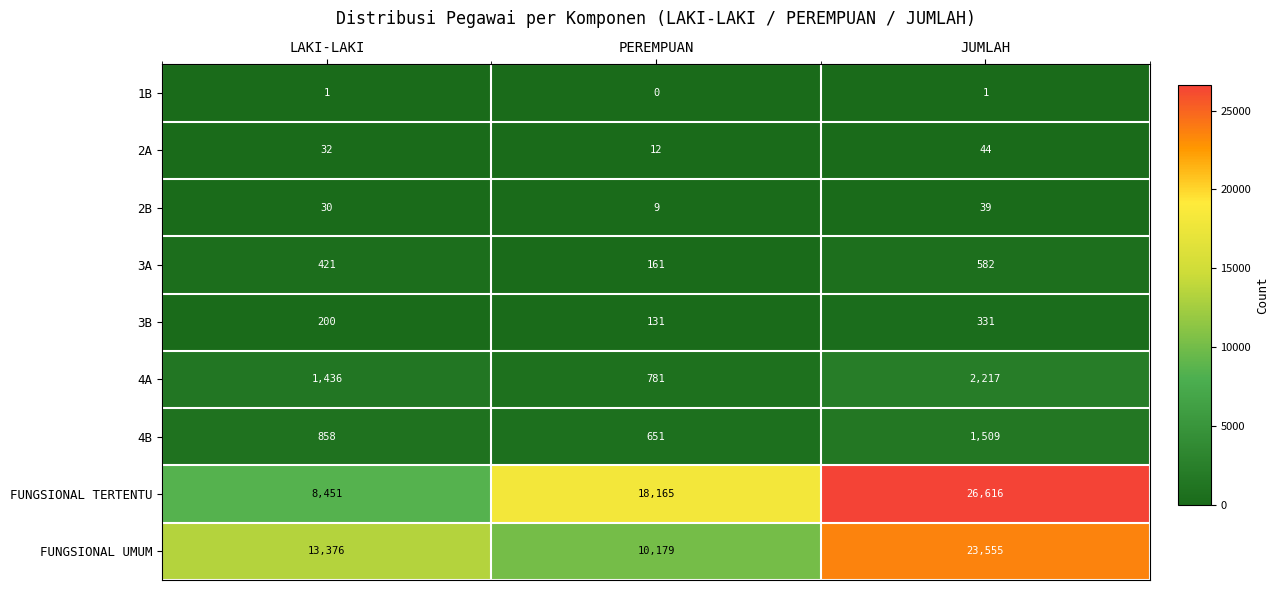

Between LAKI-LAKI and JUMLAH, which series saw the biggest shift?

FUNGSIONAL TERTENTU